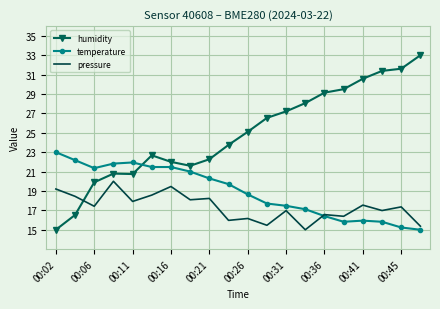

Which series has the largest total across all categories?

humidity